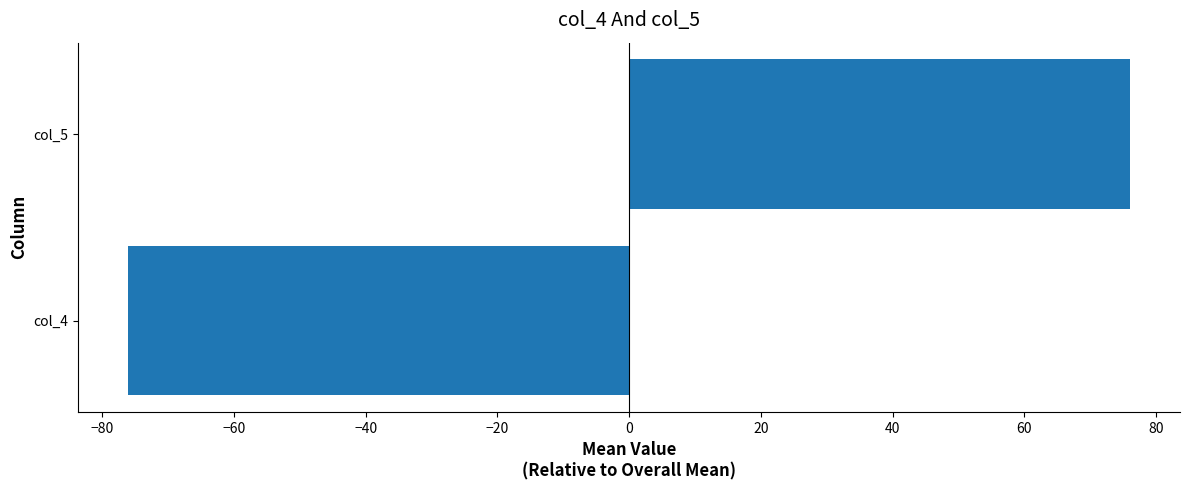

Reading bottom to top, what are all the values shown in this chart?

col_4=-76.0	col_5=76.0